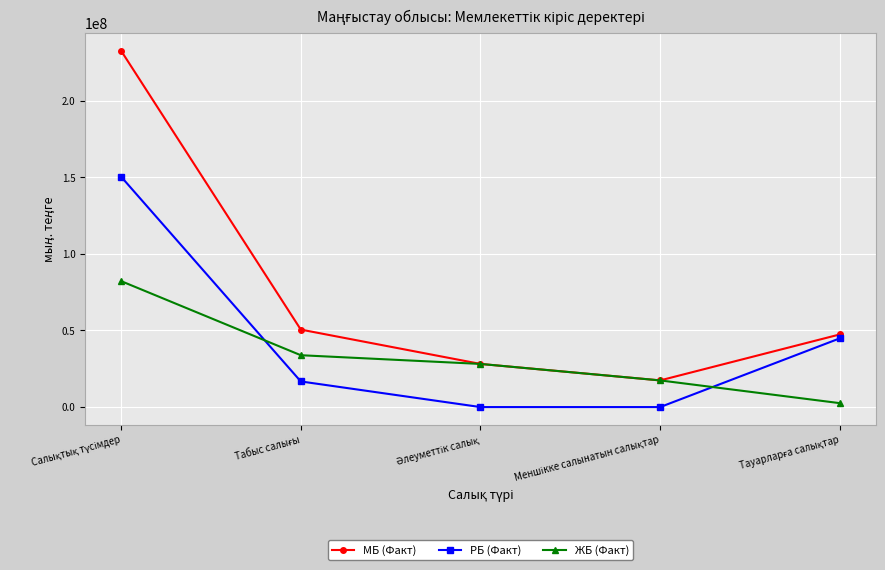

List the series in order of their peak value, highest first.

МБ (Факт), РБ (Факт), ЖБ (Факт)